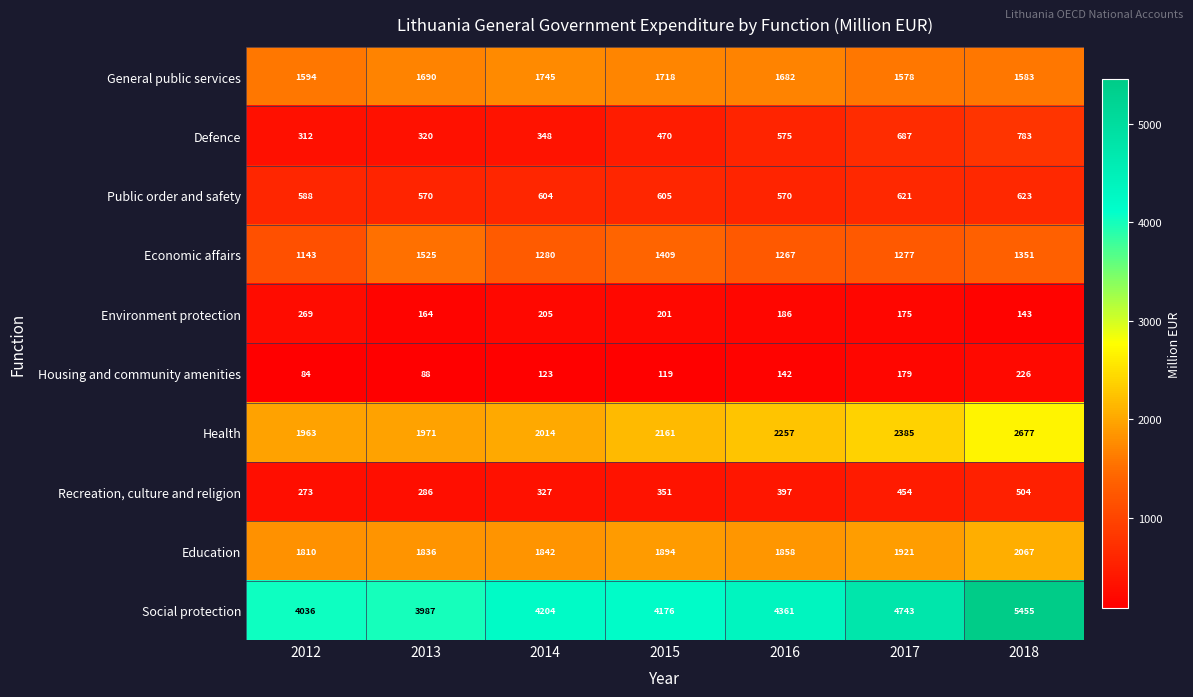

What is the difference between the maximum and minimum values in the Recreation, culture and religion series?

231